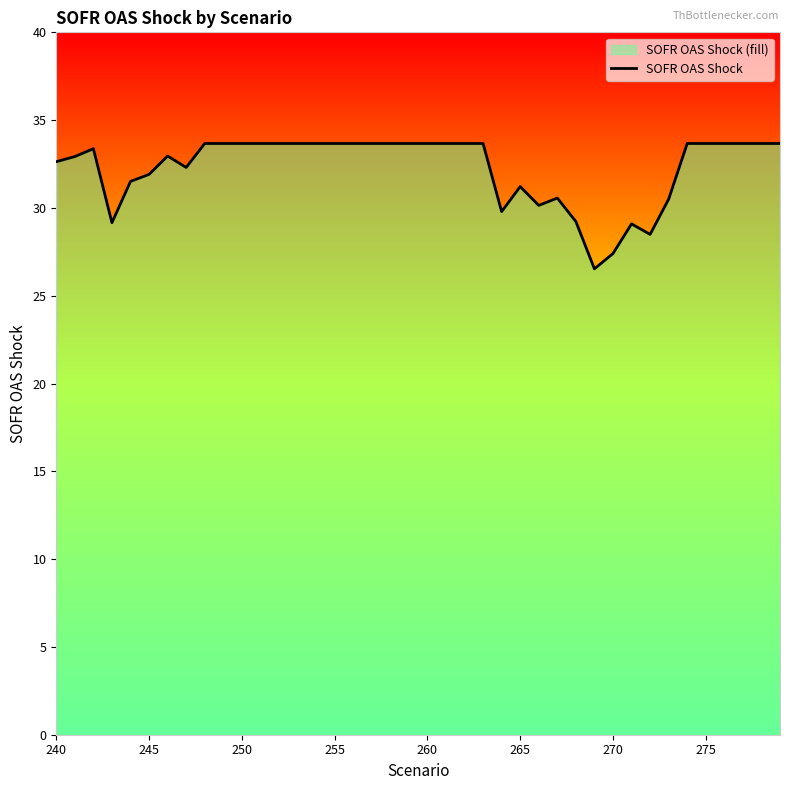

Reading right to left, transcribe all the data shown in this chart.

33.7	33.7	33.7	33.7	33.7	33.7	30.5	28.5	29.1	27.4	26.5	29.2	30.6	30.1	31.2	29.8	33.7	33.7	33.7	33.7	33.7	33.7	33.7	33.7	33.7	33.7	33.7	33.7	33.7	33.7	33.7	33.7	32.3	33.0	31.9	31.5	29.2	33.4	32.9	32.6